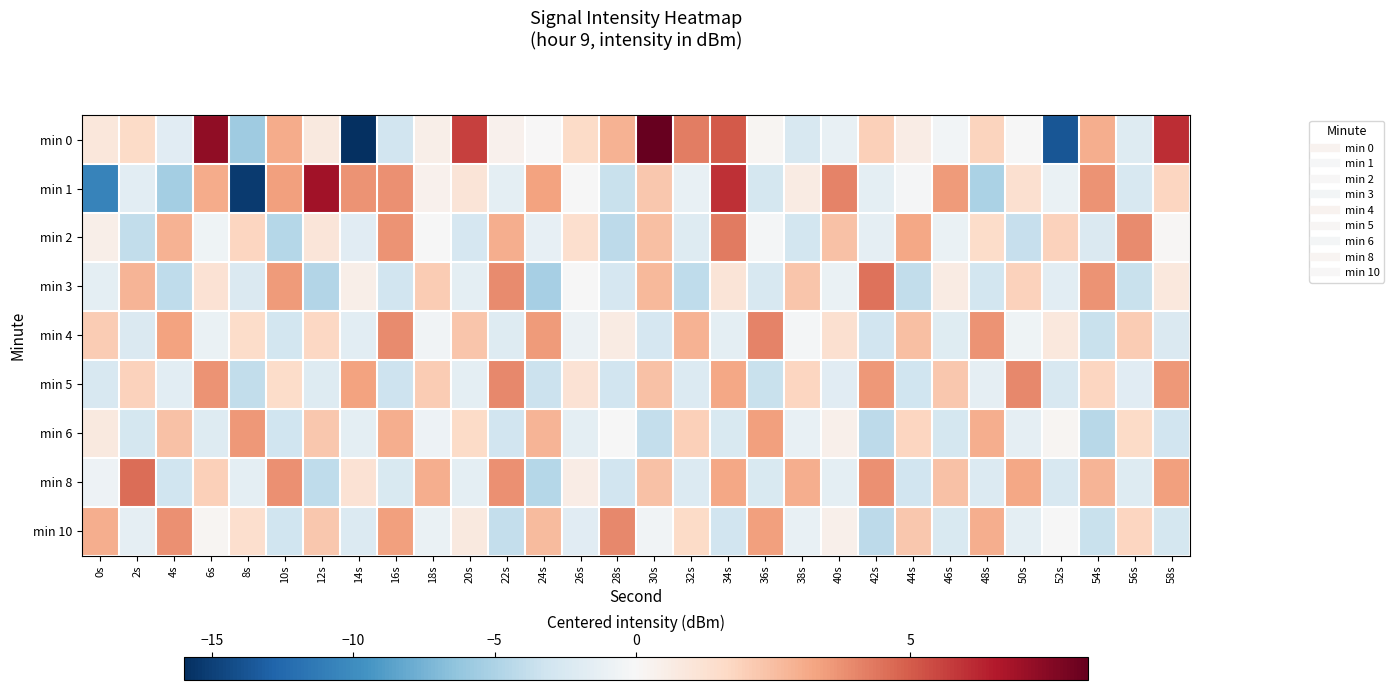

Which category has the lowest value across all series?

14s